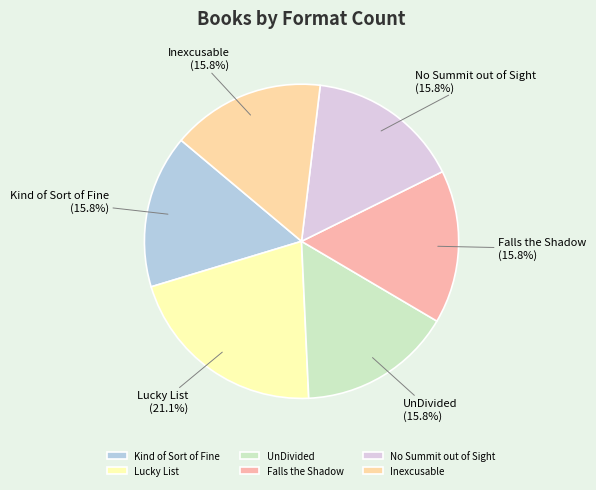

To the nearest percent, what is the average slice percentage?

17%